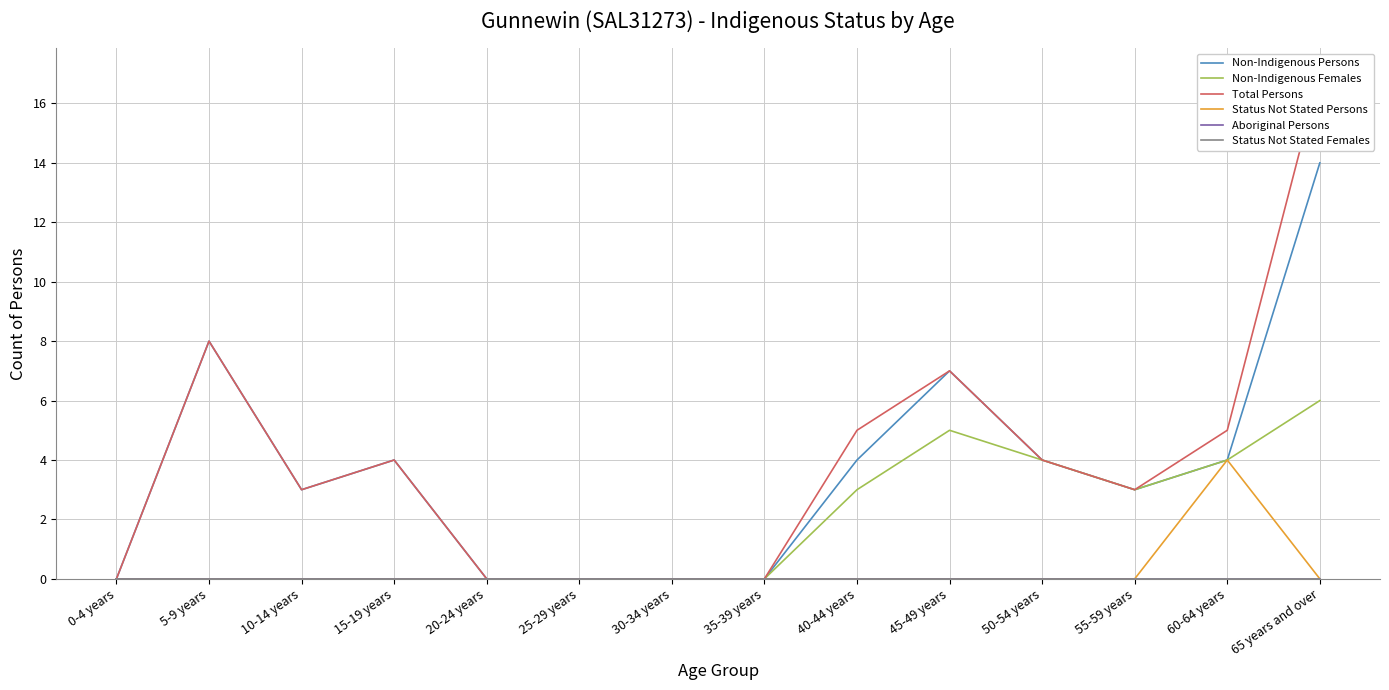

Between 15-19 years and 25-29 years, which series saw the biggest shift?

Non-Indigenous Persons